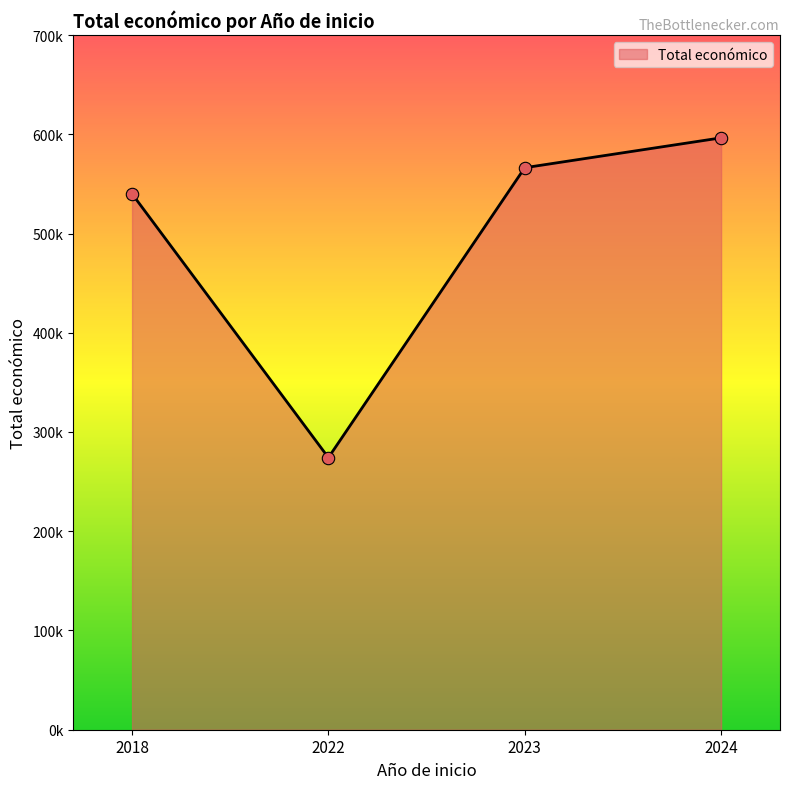

Is this an area chart (filled region under the line)?

Yes